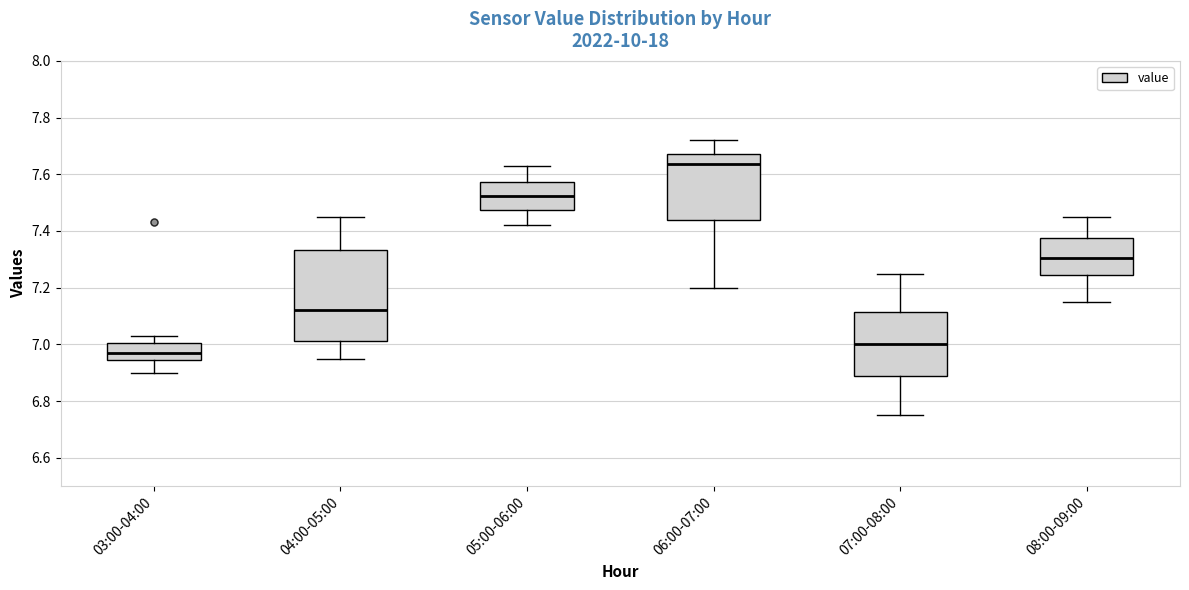

Reading left to right, transcribe this box plot: for each box, give where its median line is, the range the box spans, and where its two whiskers end, as read against the y-axis. The values are not printed on the chart, so give them approximately, as read against the axis.

03:00-04:00: median 6.98, box 6.94 to 7.00, whiskers 6.90 to 7.04
04:00-05:00: median 7.12, box 7.02 to 7.34, whiskers 6.96 to 7.46
05:00-06:00: median 7.52, box 7.48 to 7.58, whiskers 7.42 to 7.64
06:00-07:00: median 7.64, box 7.44 to 7.68, whiskers 7.20 to 7.72
07:00-08:00: median 7.00, box 6.88 to 7.12, whiskers 6.76 to 7.26
08:00-09:00: median 7.30, box 7.24 to 7.38, whiskers 7.16 to 7.46